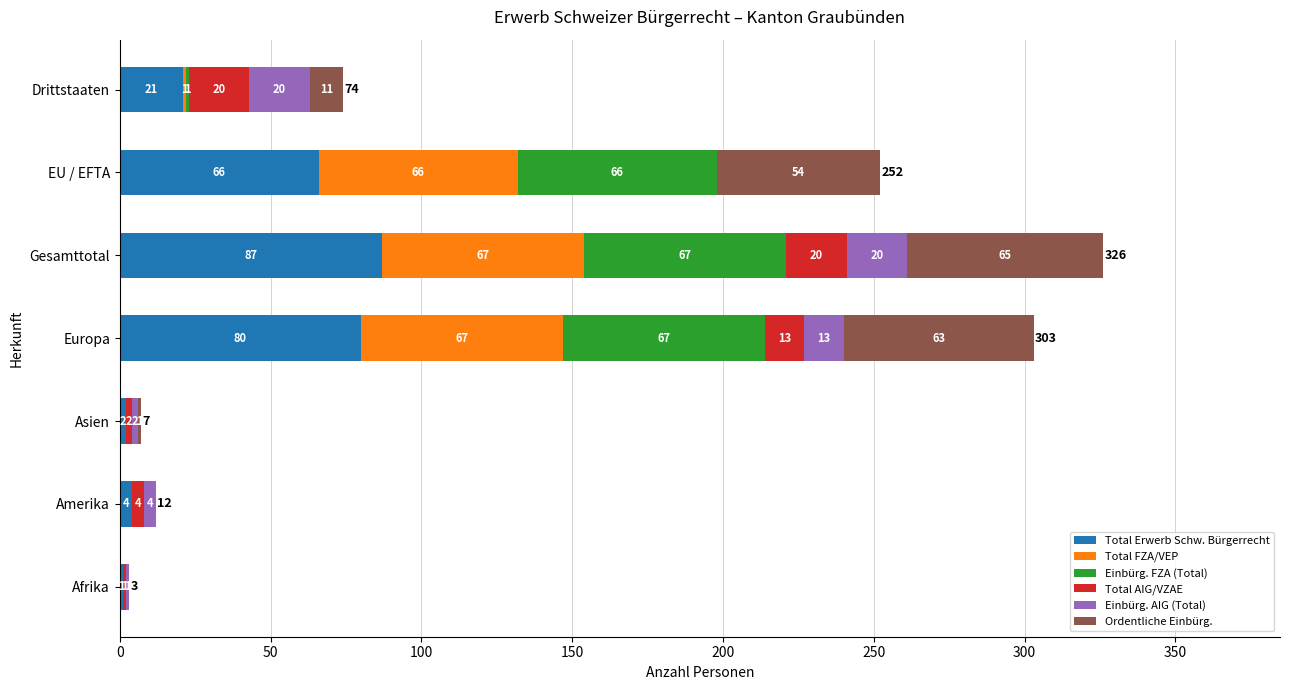

What is the maximum value for Total Erwerb Schw. Bürgerrecht?

87